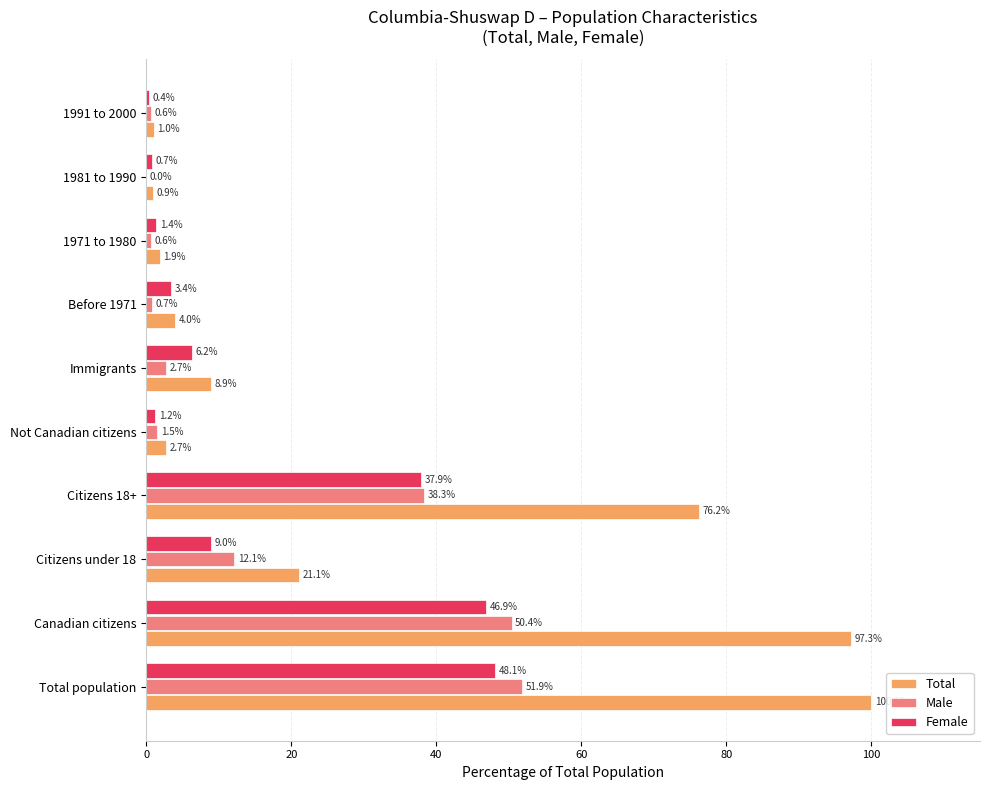

What is the highest value of the Total series?

100.0